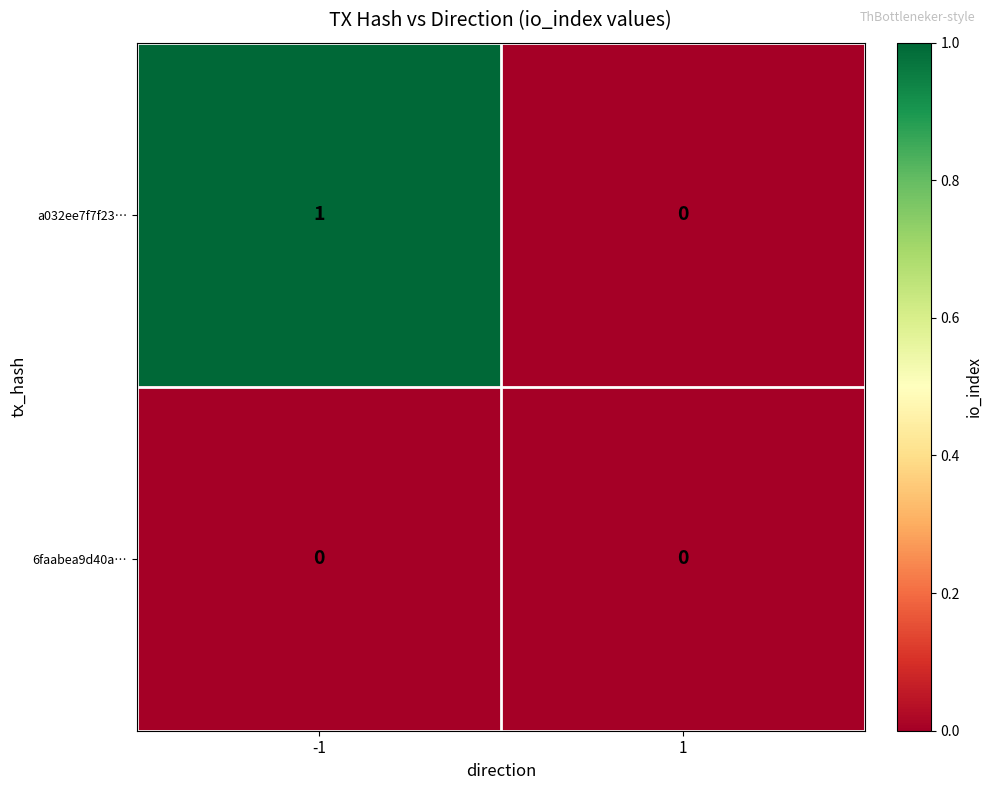

Reading right to left, list all the values displayed in this chart.

a032ee7f7f23…: 1=0	-1=1
6faabea9d40a…: 1=0	-1=0